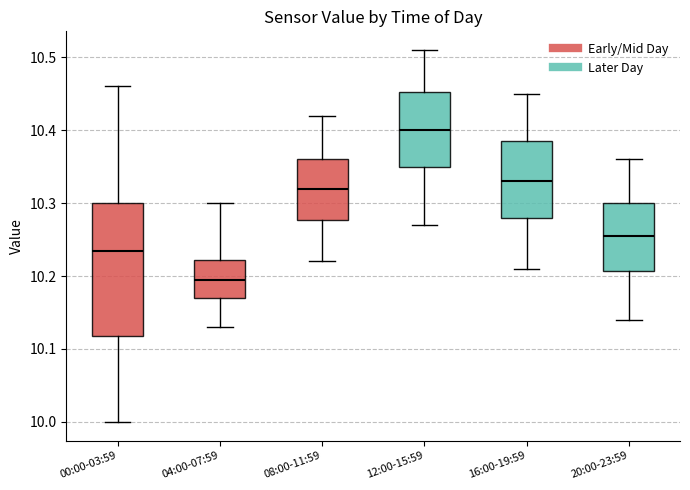

Reading left to right, read every box against the y-axis: the position of its median line, the range the box covers, and the ends of its whiskers. The values are not printed on the chart, so give them approximately, as read against the axis.

00:00-03:59: median 10.24, box 10.12 to 10.30, whiskers 10.00 to 10.46
04:00-07:59: median 10.20, box 10.17 to 10.22, whiskers 10.13 to 10.30
08:00-11:59: median 10.32, box 10.28 to 10.36, whiskers 10.22 to 10.42
12:00-15:59: median 10.40, box 10.35 to 10.45, whiskers 10.27 to 10.51
16:00-19:59: median 10.33, box 10.28 to 10.39, whiskers 10.21 to 10.45
20:00-23:59: median 10.26, box 10.21 to 10.30, whiskers 10.14 to 10.36